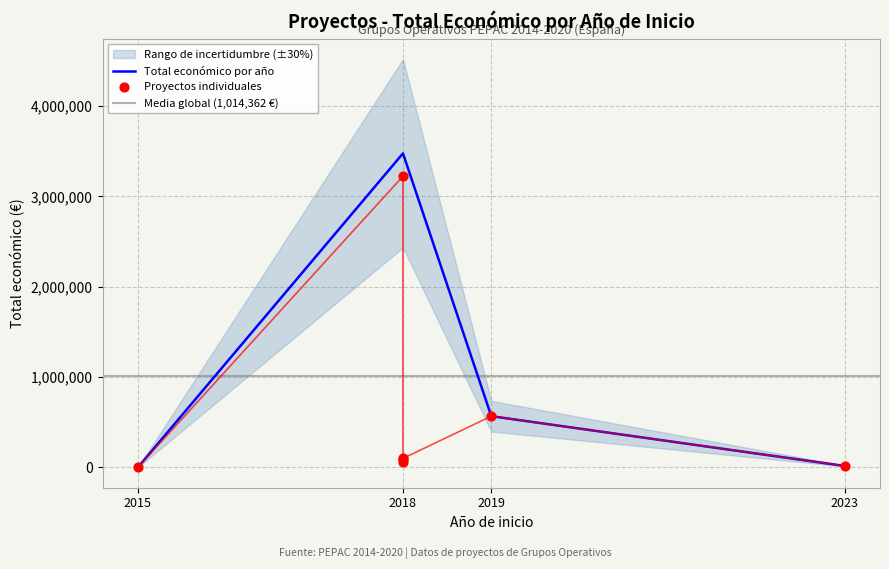

What is the ratio of the value at 2018 to the value at 2018?

53.6